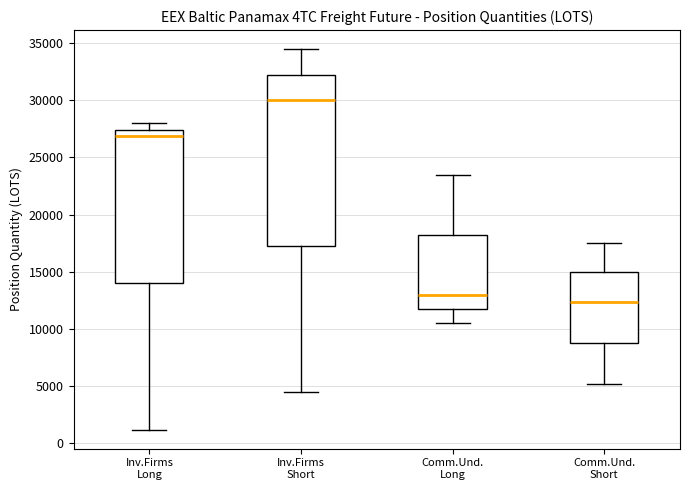

Which box has the lowest median line?

Comm.Und. Short